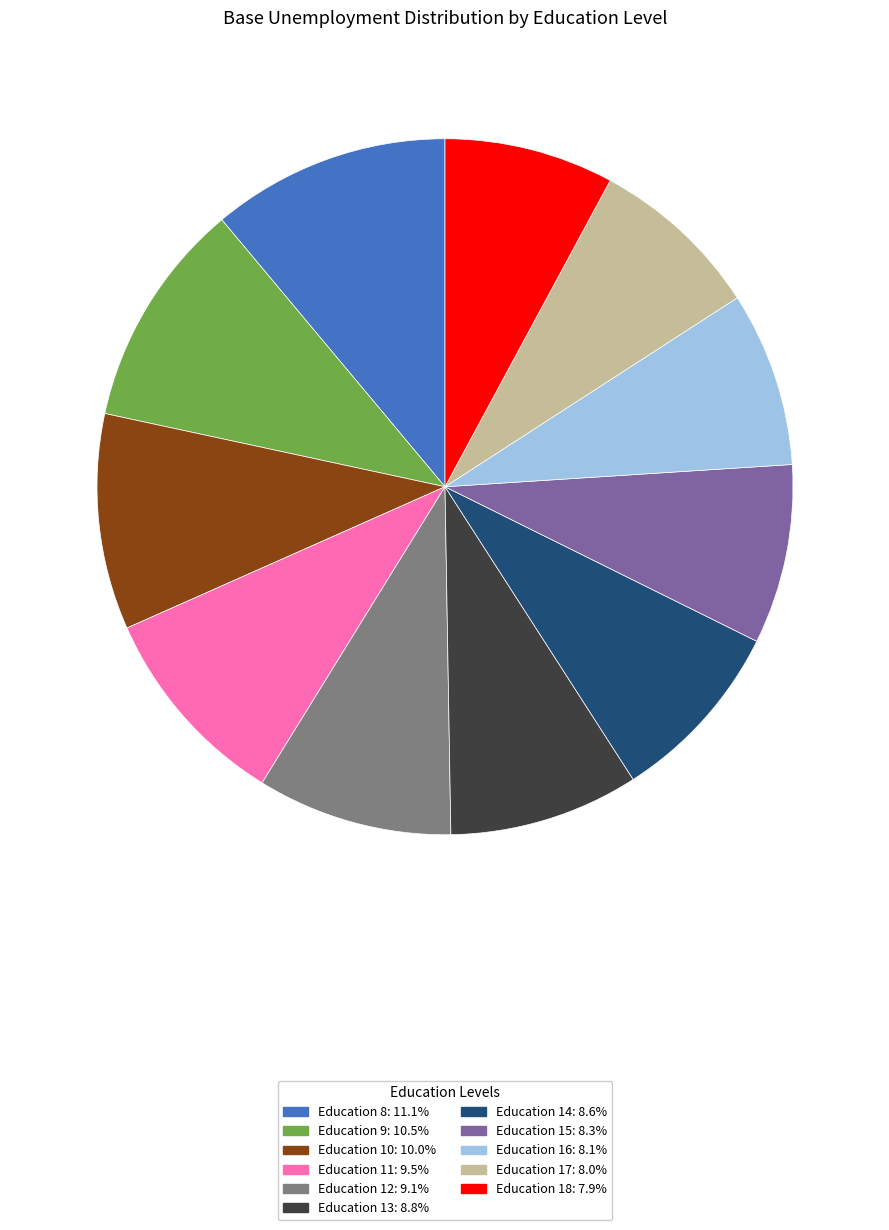

Combined, do Education 13: 8.8% and Education 15: 8.3% account for over 50%?

No